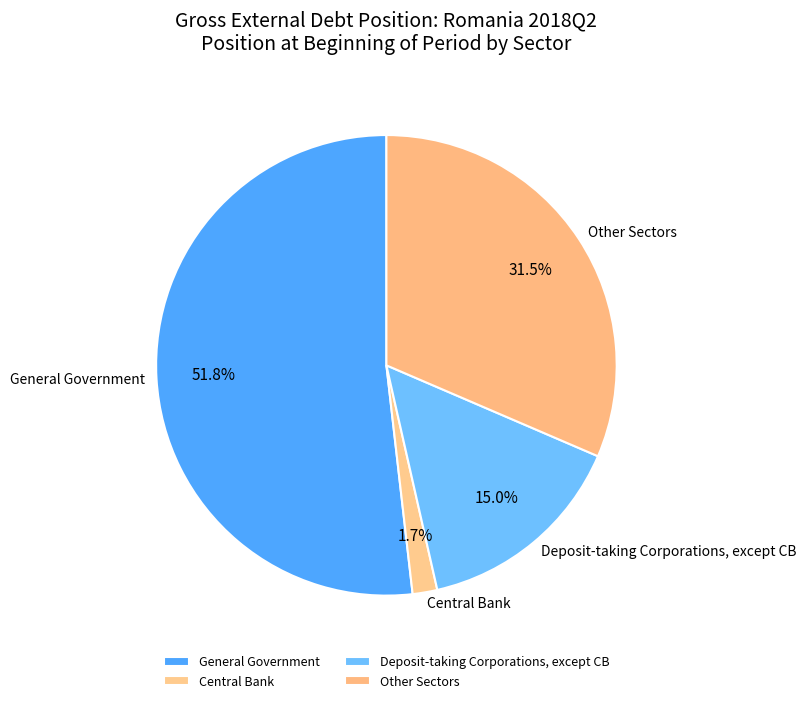

What is the total percentage of General Government and Deposit-taking Corporations?

66.8%